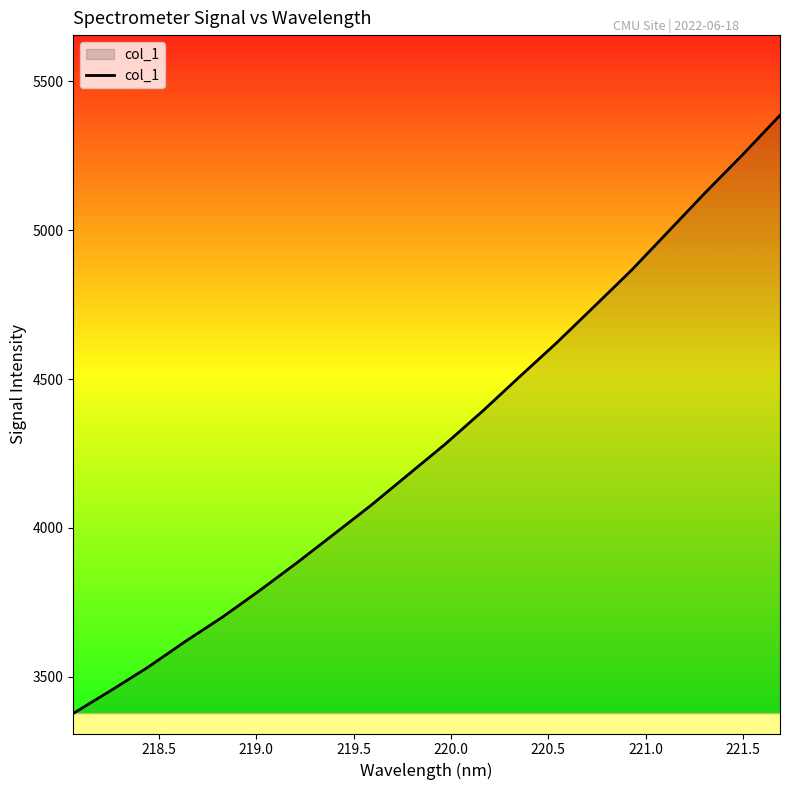

What is the minimum value shown in the chart?

3377.1